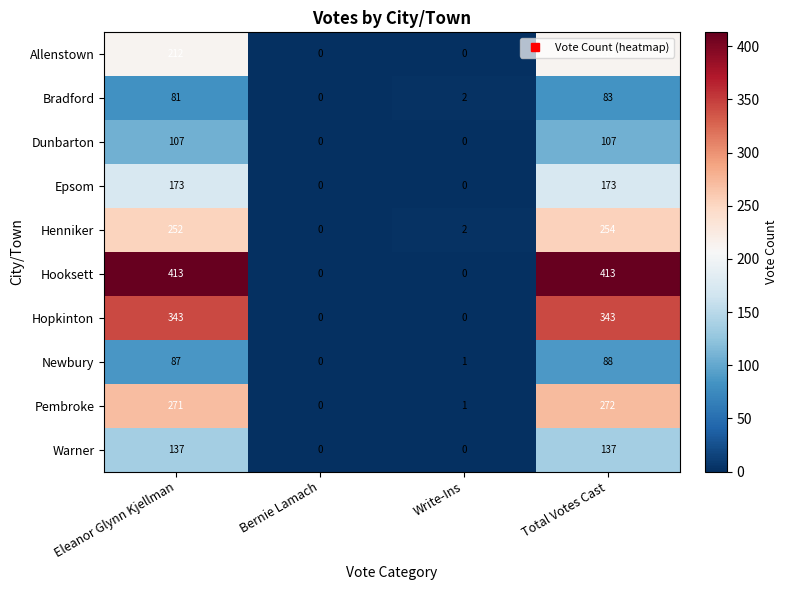

Count the Dunbarton values in the range 0 to 107.

4